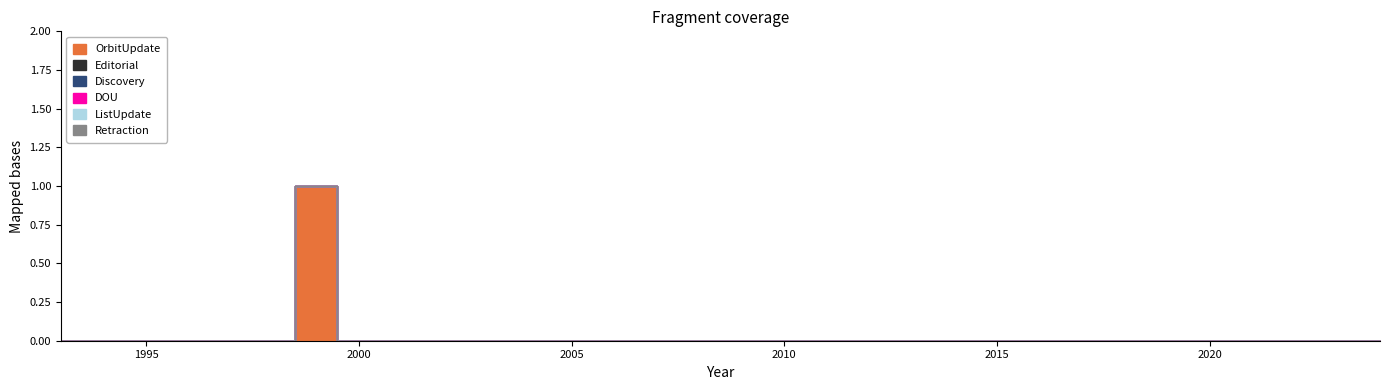

Which series has the largest total across all categories?

OrbitUpdate